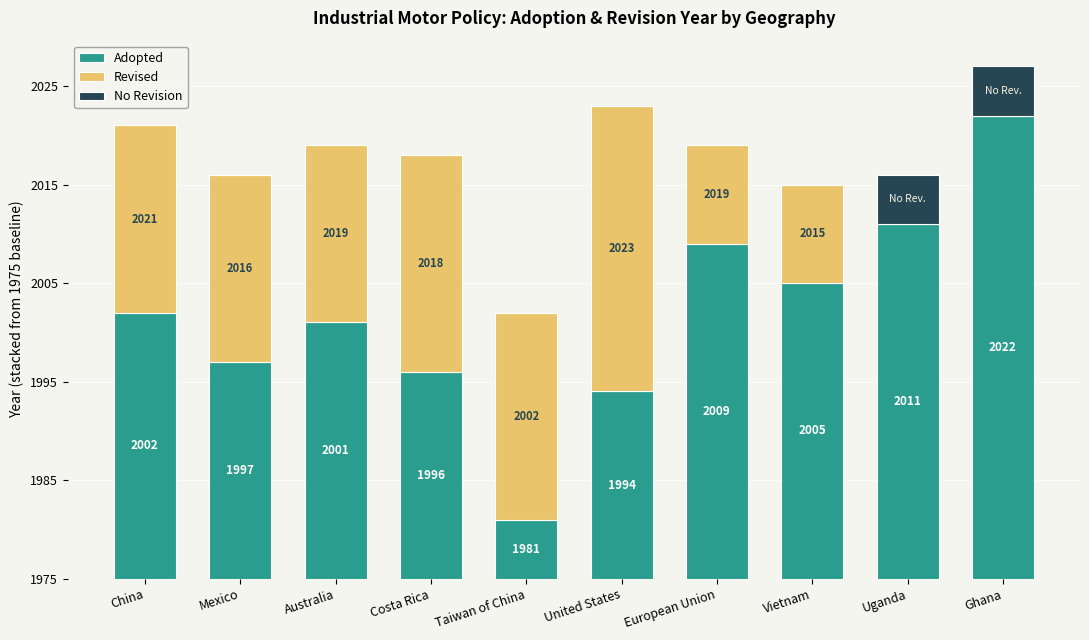

Are the bars horizontal?

No